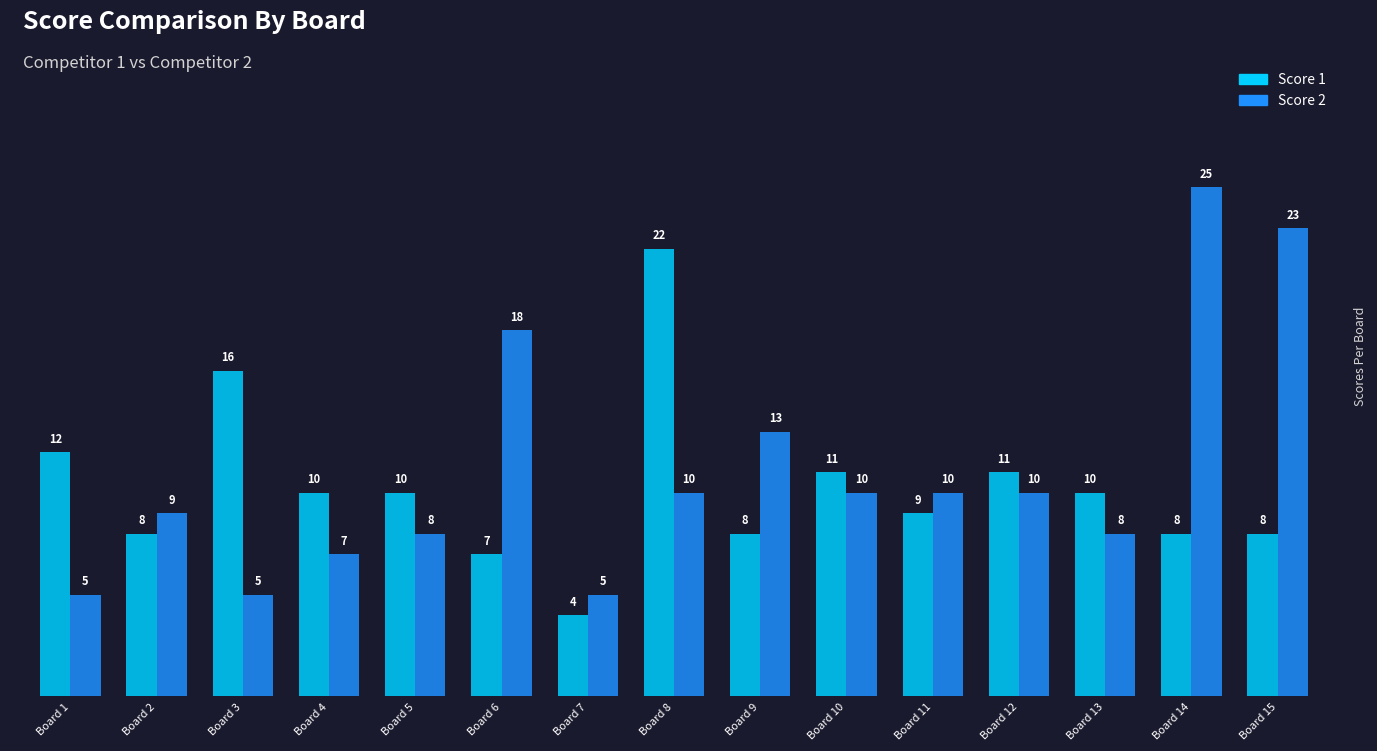

Rank the series by their maximum value, from highest to lowest.

Score 2, Score 1